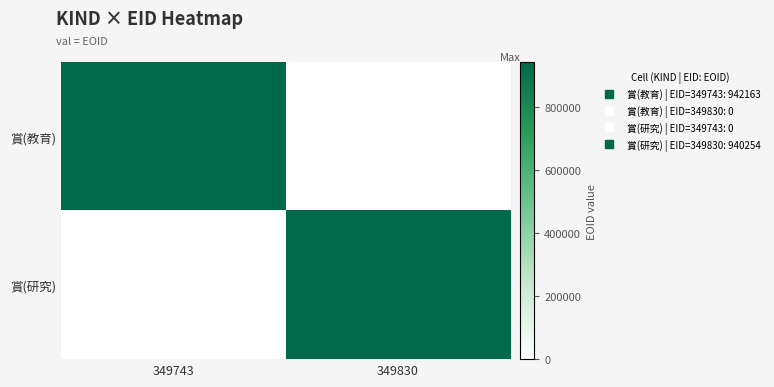

At which category is the sum across all series the highest?

349743